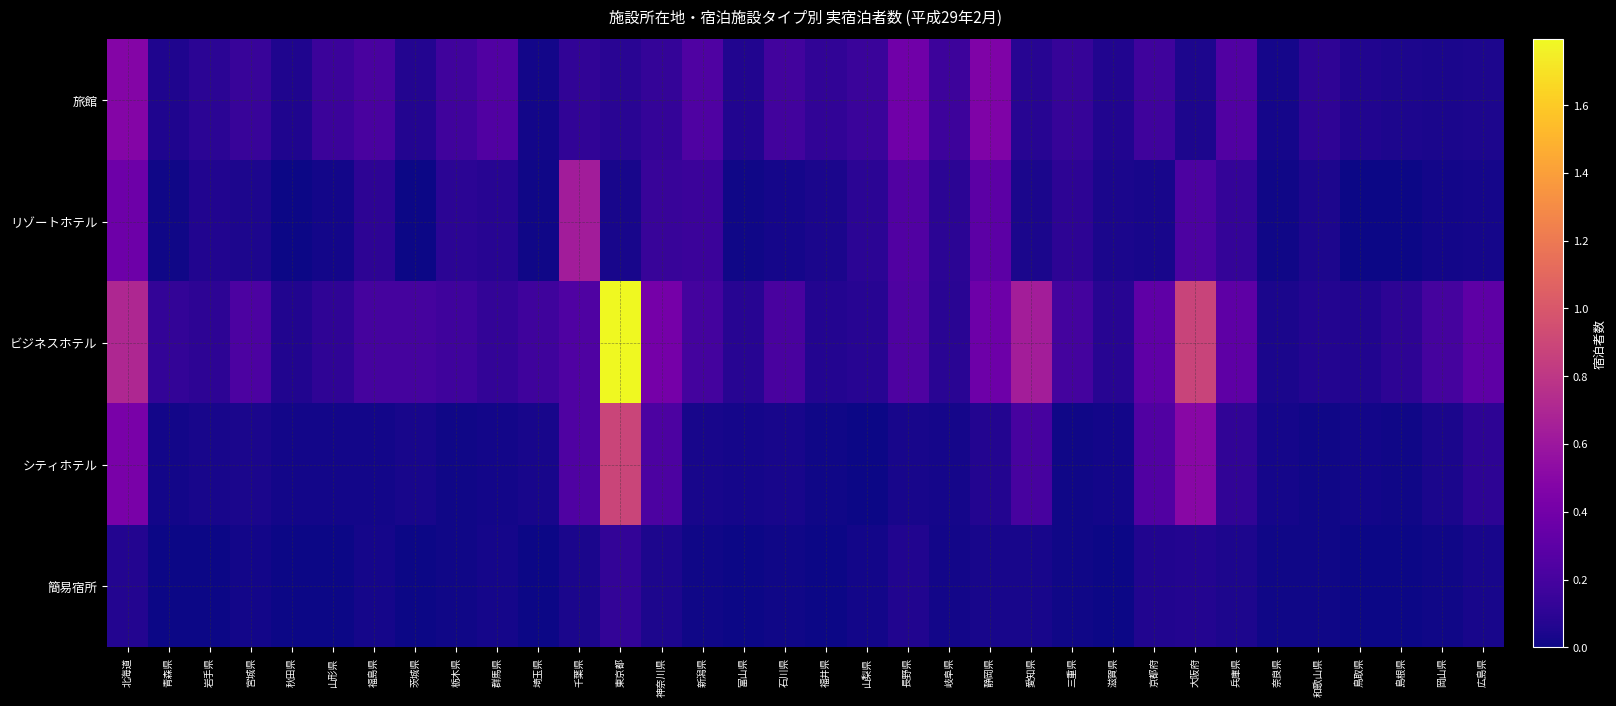

What is the minimum value shown in the chart?

220